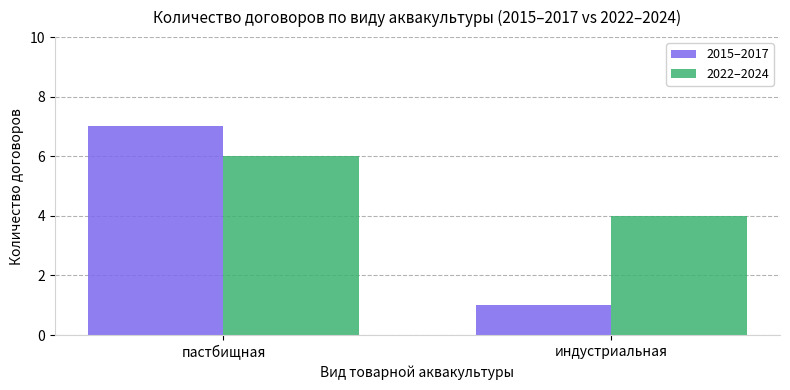

Count the 2015–2017 values in the range 1 to 7.

2